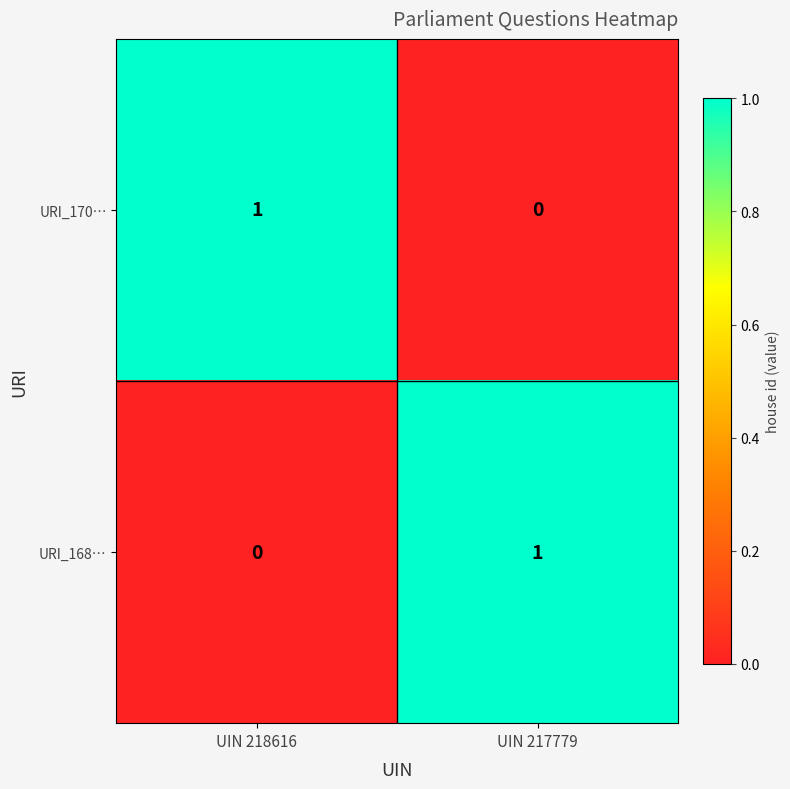

Which category has the lowest value in the URI_168… series?

UIN 218616